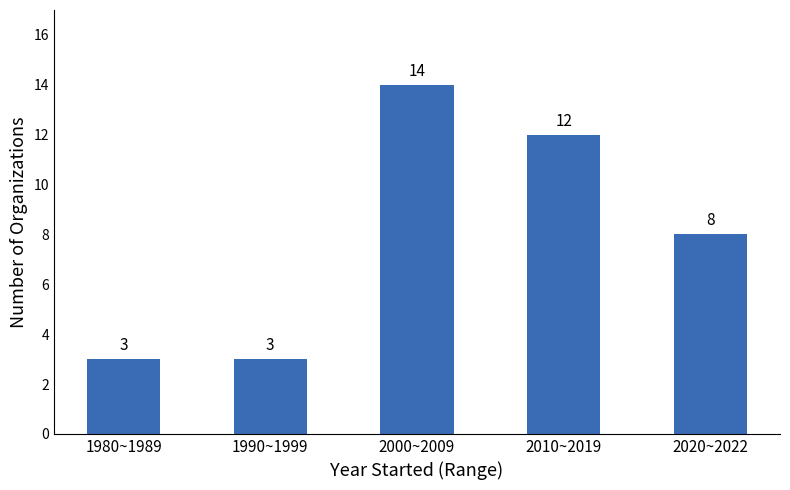

Reading left to right, extract all data points from this chart.

1980~1989=3	1990~1999=3	2000~2009=14	2010~2019=12	2020~2022=8